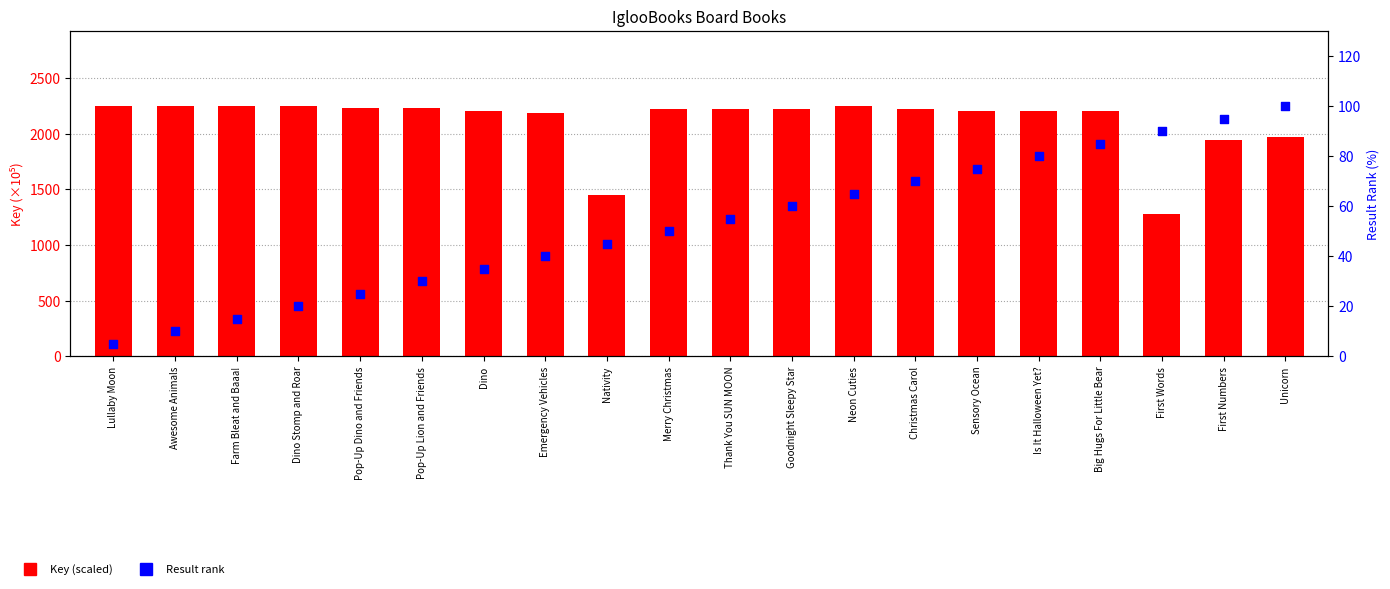

Which series has the widest spread of Y values?

Key (scaled)